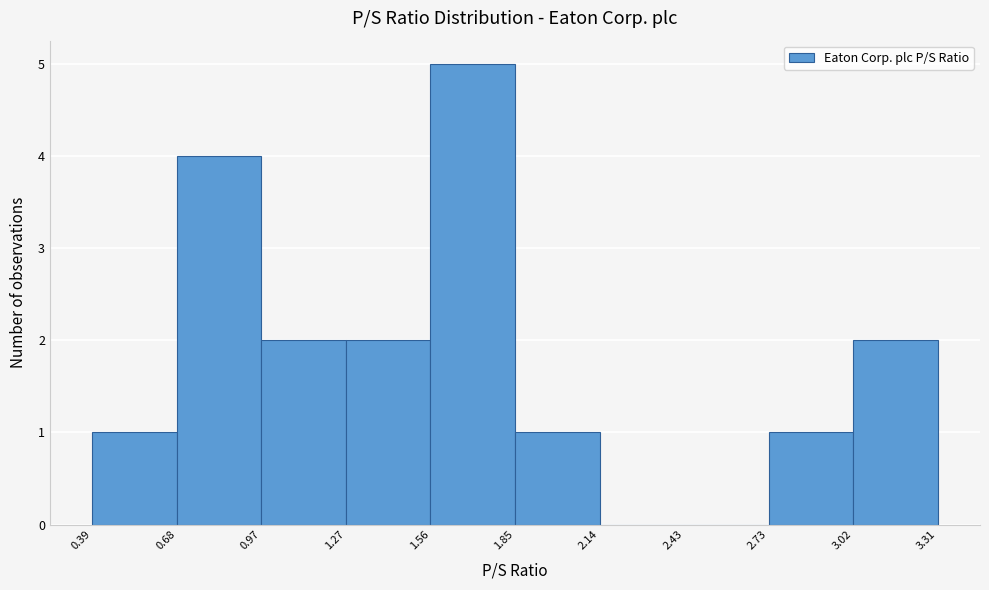

How tall is the bar that spans 0.39 to 0.68 on the x-axis? The values are not printed on the chart, so give them approximately, as read against the axis.

1